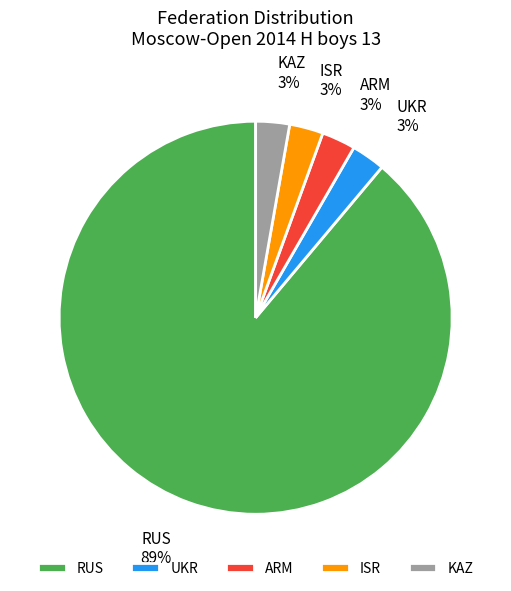

Is there a majority slice in this chart?

Yes